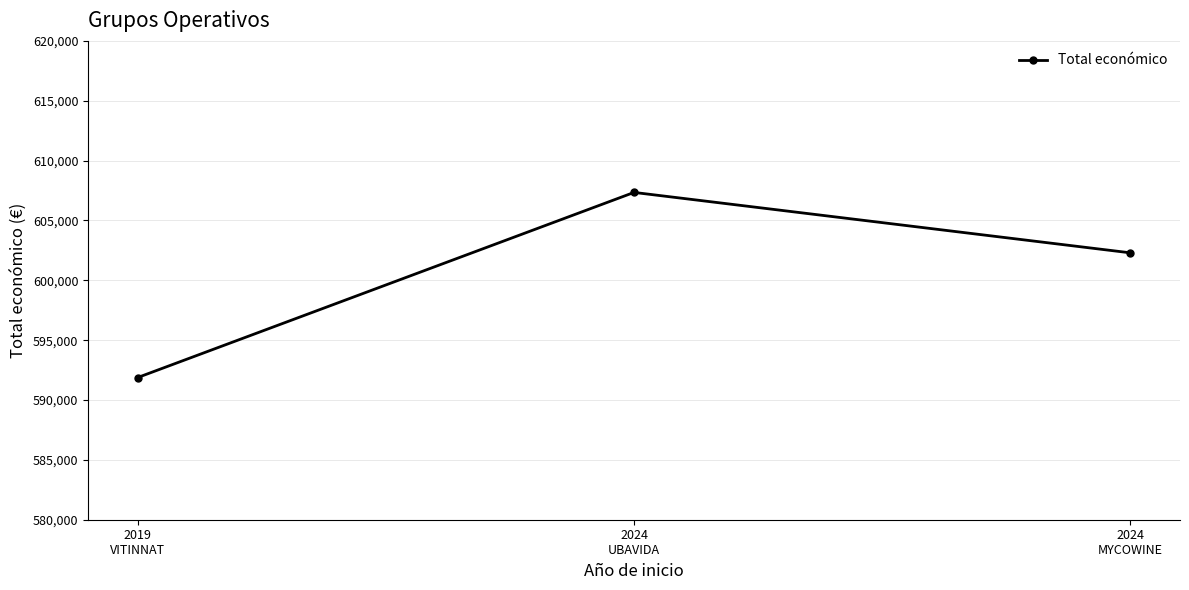

What is the change in value from 2019
VITINNAT to 2024
UBAVIDA?

+15464.0